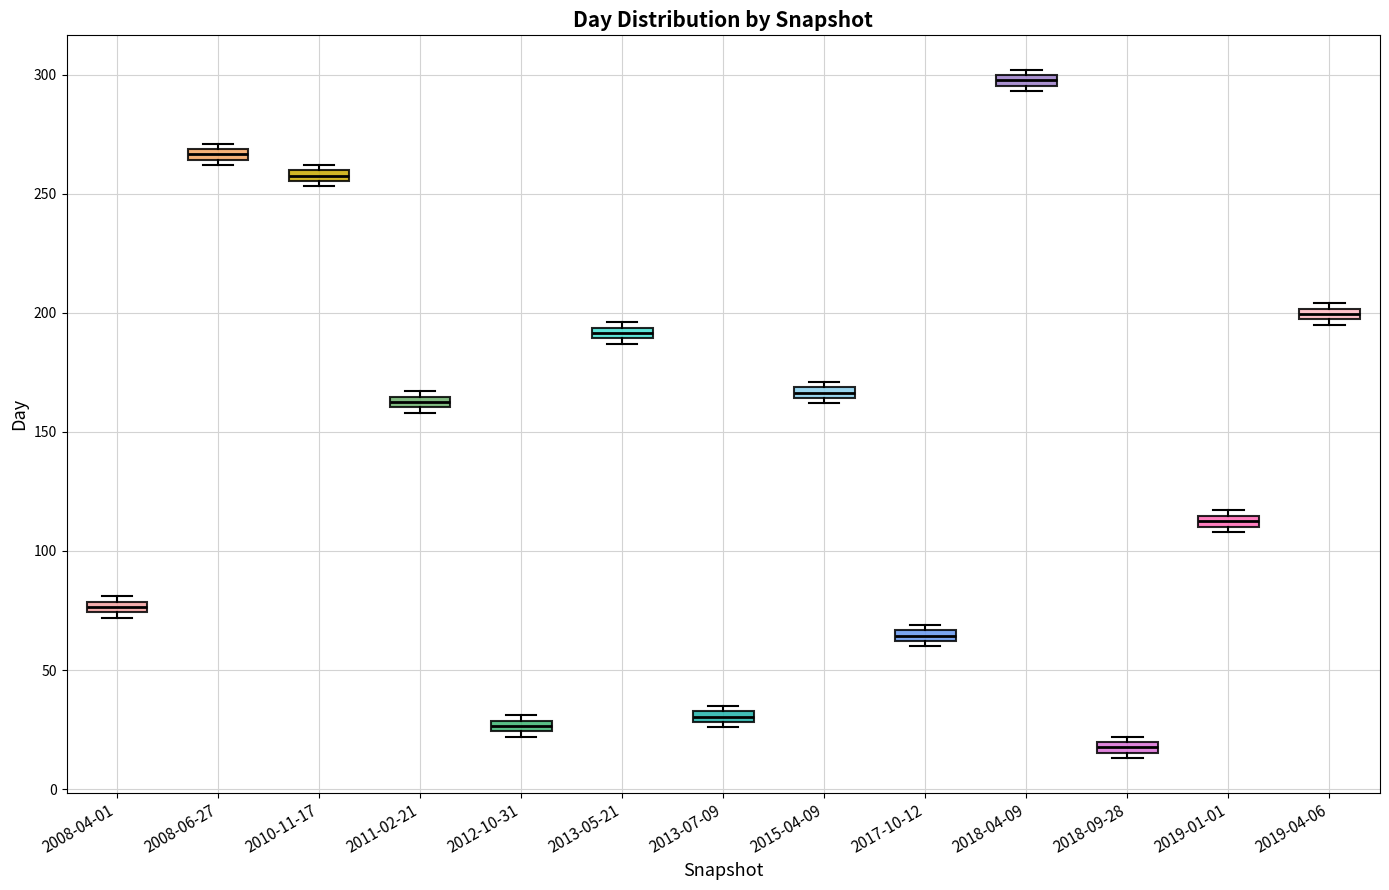

Where is the lower edge of the box for 2019-01-01 on the y-axis? The values are not printed on the chart, so give them approximately, as read against the axis.

110